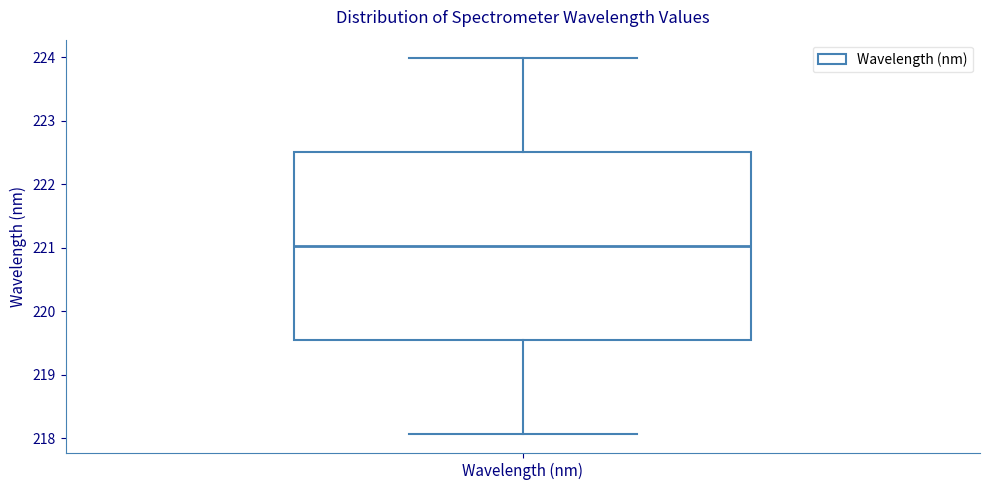

Where is the upper edge of the box for Wavelength (nm) on the y-axis? The values are not printed on the chart, so give them approximately, as read against the axis.

222.5